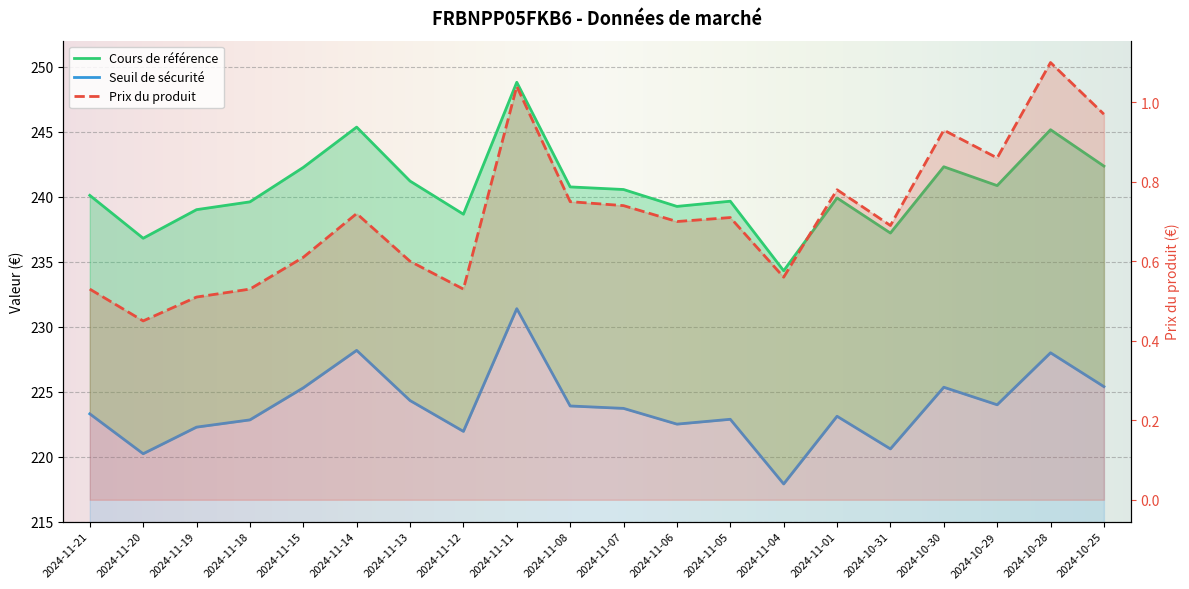

In Cours de référence, how many points are higher than both neighbors (excluding endpoints)?

6